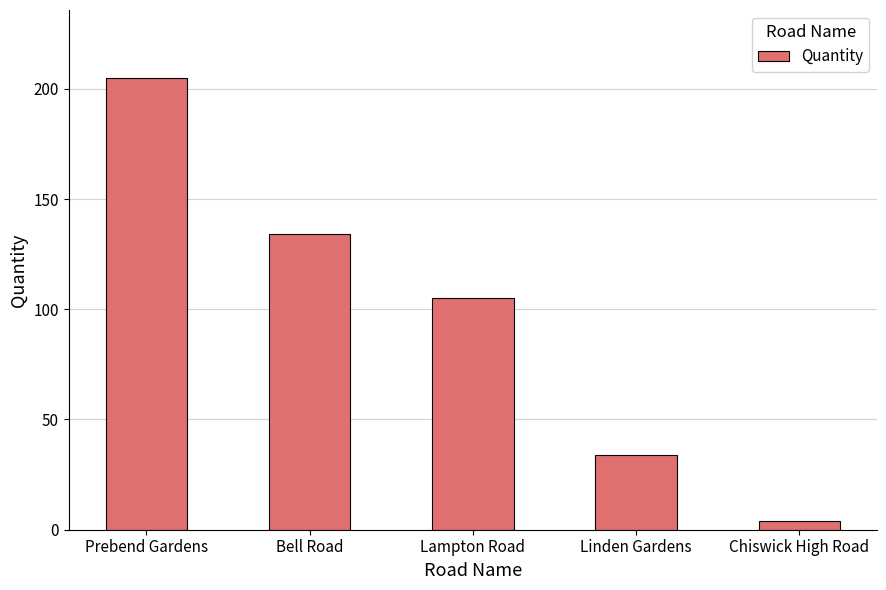

List the labels in order of value, largest first.

Prebend Gardens, Bell Road, Lampton Road, Linden Gardens, Chiswick High Road